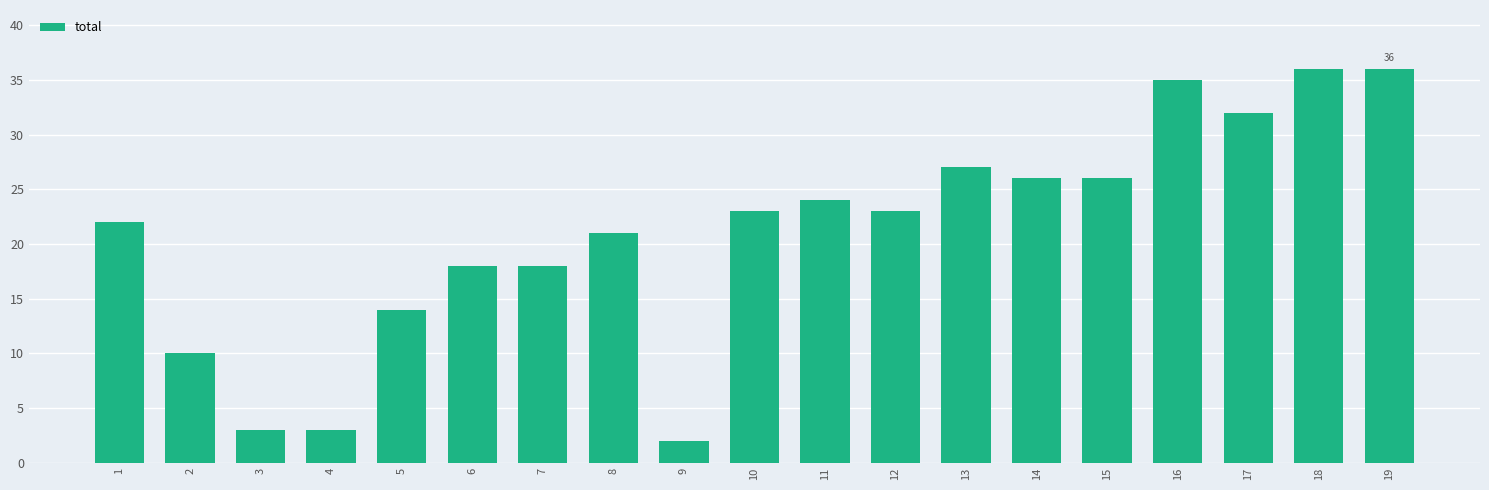

What is the change in value from 4 to 18?

+33